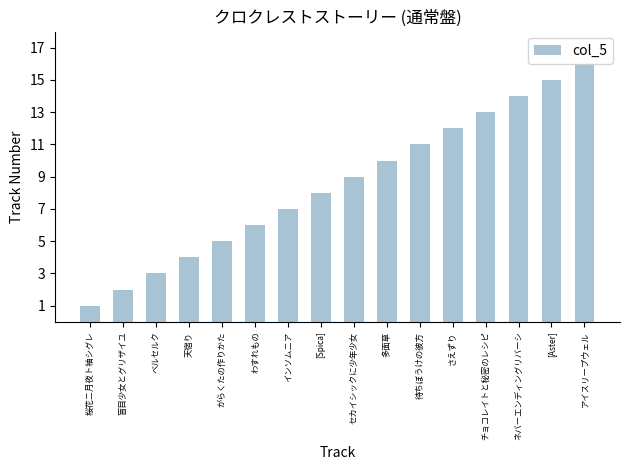

Reading right to left, extract all data points from this chart.

16	15	14	13	12	11	10	9	8	7	6	5	4	3	2	1